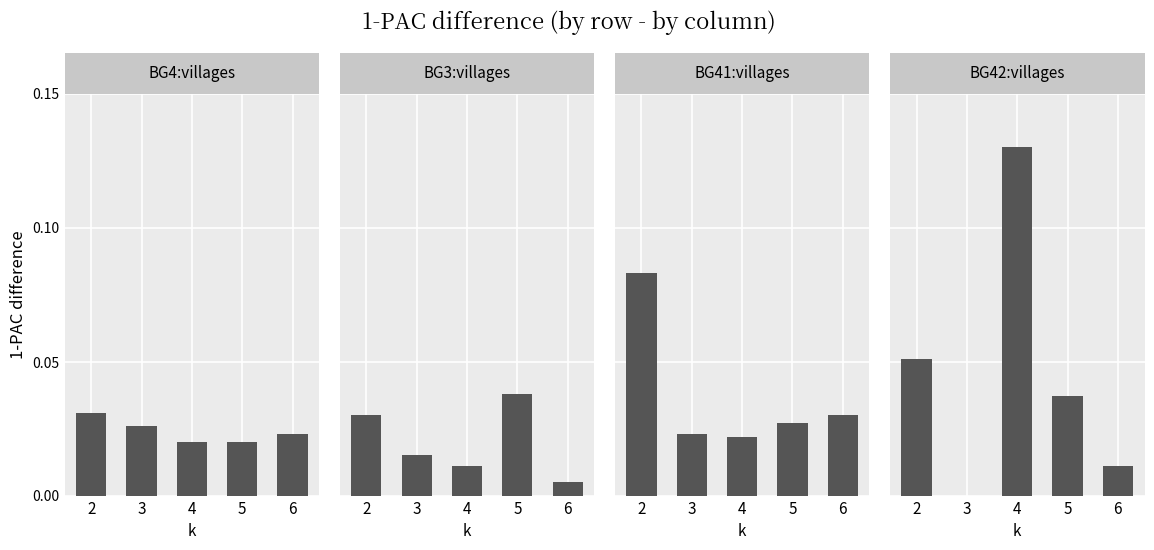

Which series has the largest range (max minus min)?

BG42:villages